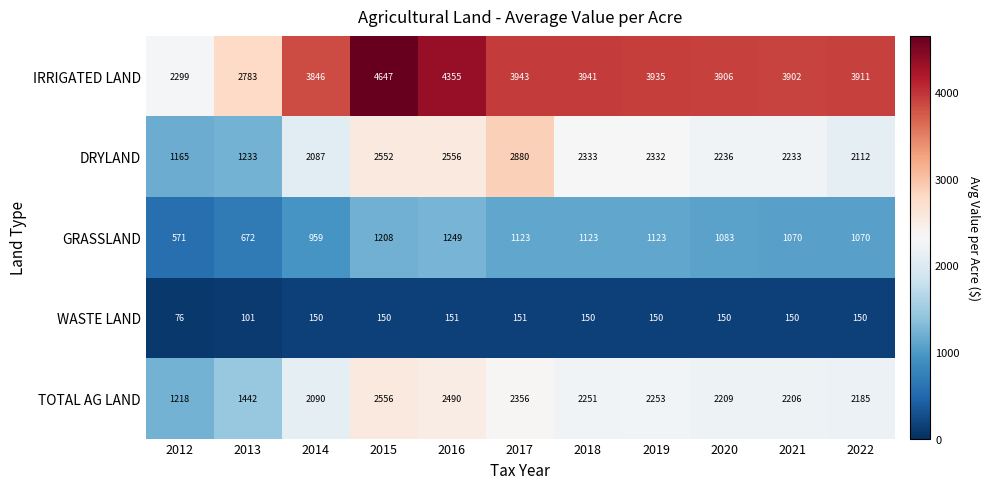

Read the GRASSLAND value at 2016, to the nearest 10.

1250